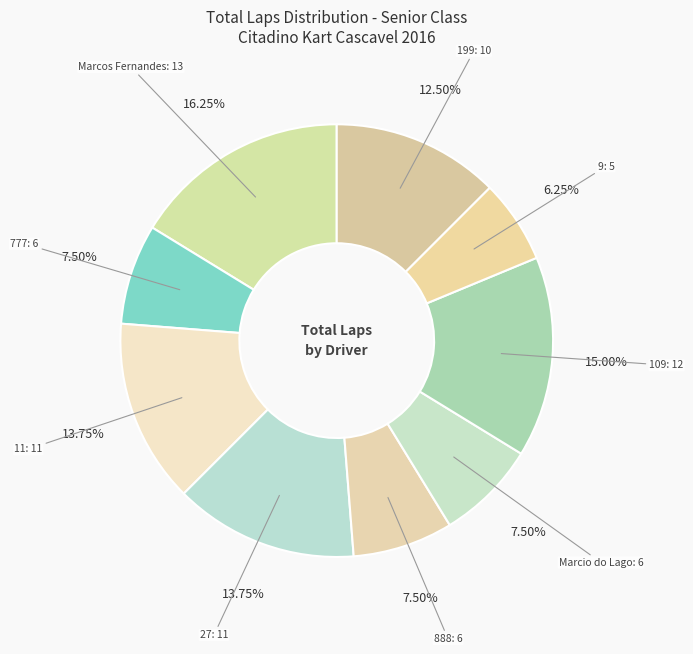

To the nearest percent, what is the difference between the largest and smallest slice percentages?

10%